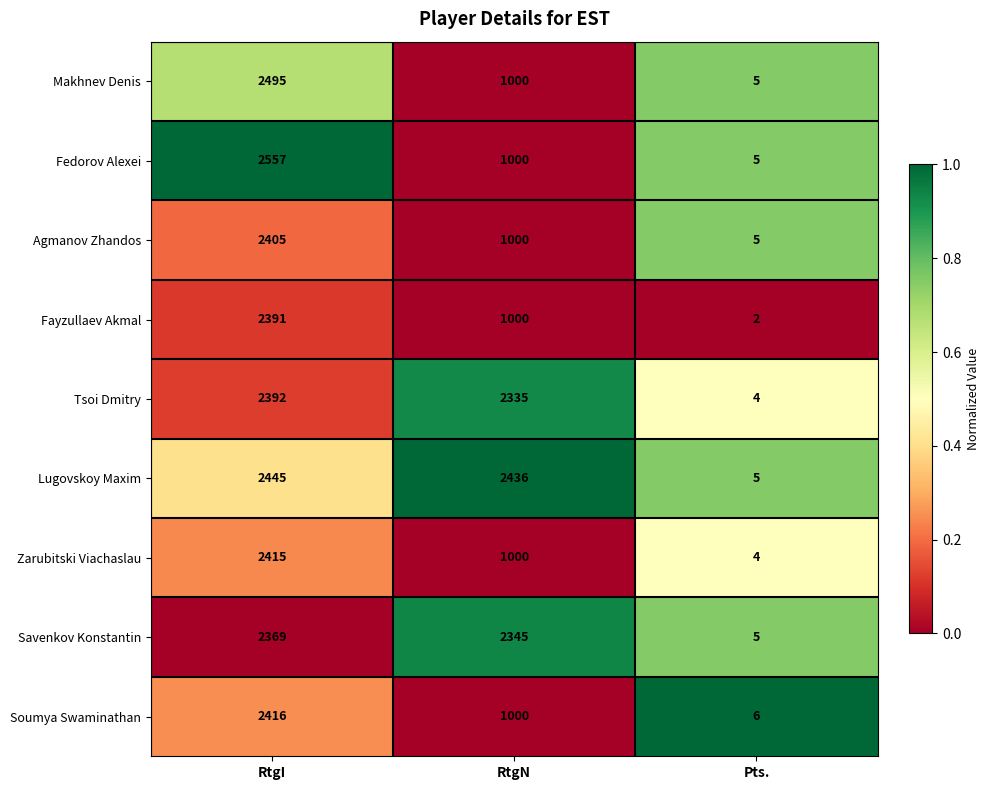

How many values in the Fedorov Alexei series are below 1000?

1